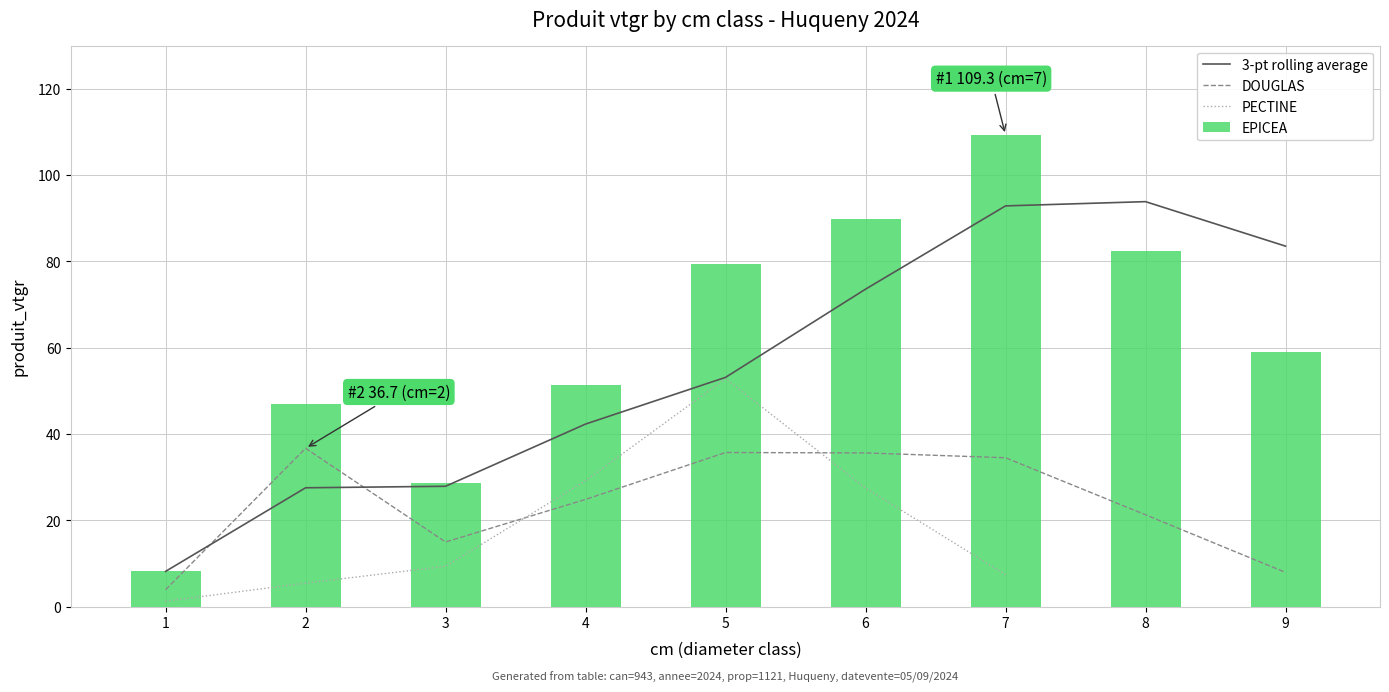

Which label corresponds to the largest value in the chart?

7